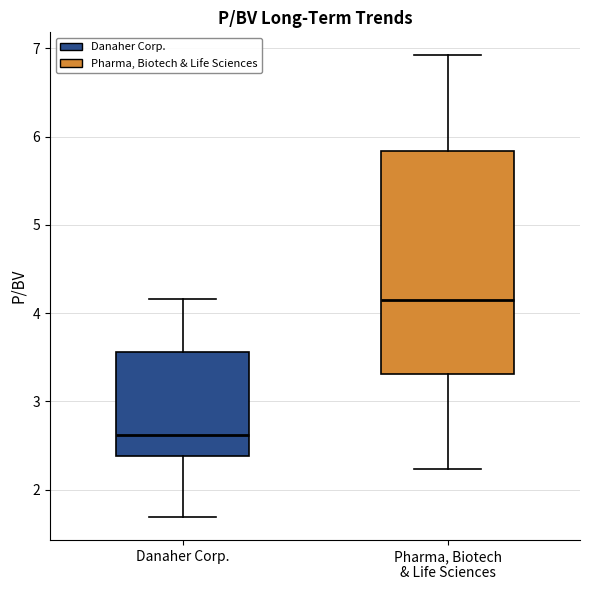

Which box's median line is the lowest?

Danaher Corp.